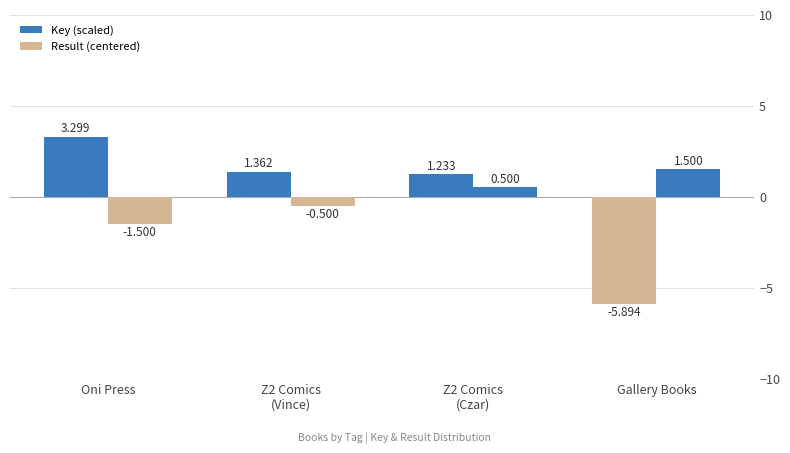

What is the label of the 4th bar from the left?

Gallery Books